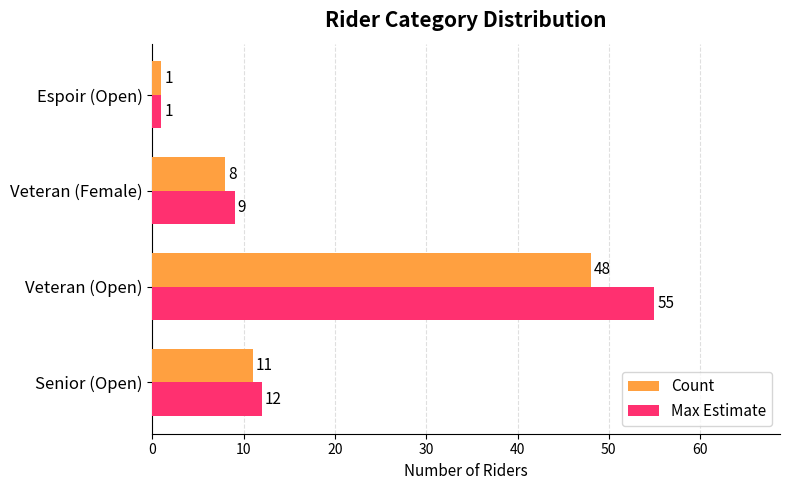

What value does the Count series have at Senior (Open)?

11